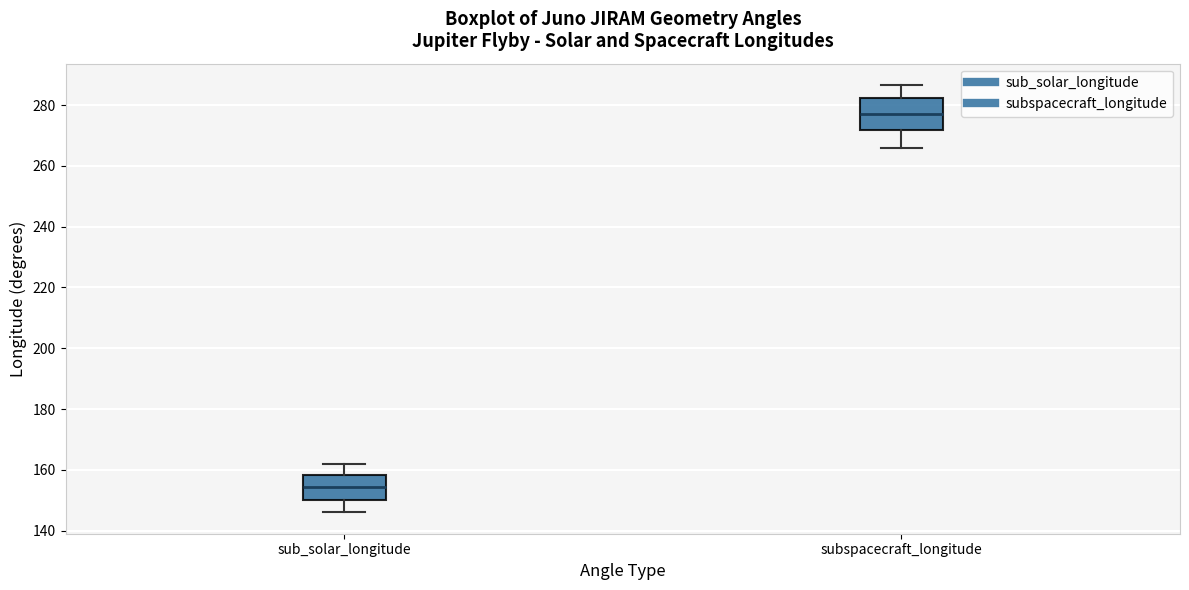

Reading left to right, transcribe this box plot: for each box, give where its median line is, the range the box spans, and where its two whiskers end, as read against the y-axis. The values are not printed on the chart, so give them approximately, as read against the axis.

sub_solar_longitude: median 154, box 150 to 158, whiskers 146 to 162
subspacecraft_longitude: median 278, box 272 to 282, whiskers 266 to 286